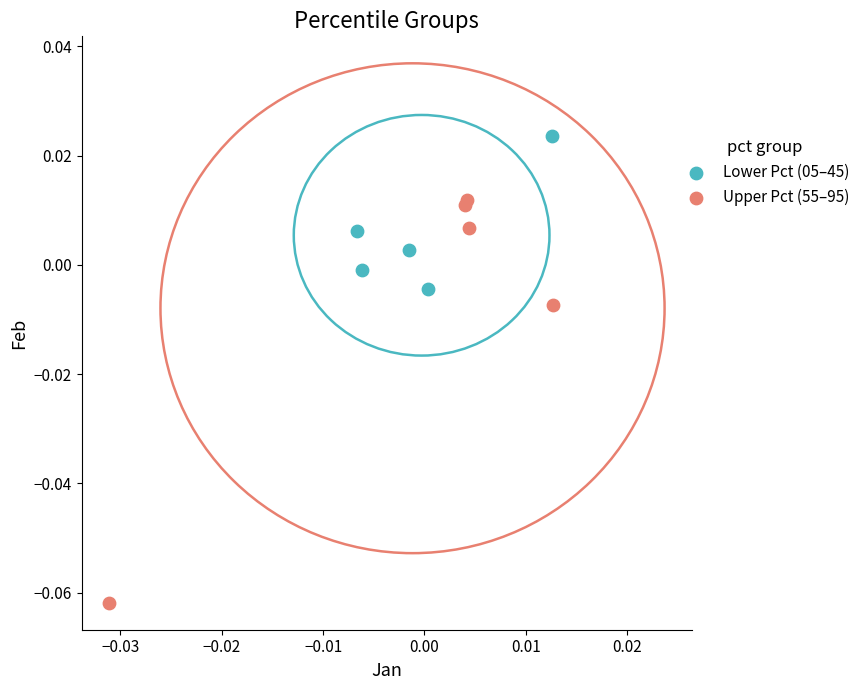

Which series contains the lowest Y value?

Upper Pct (55–95)